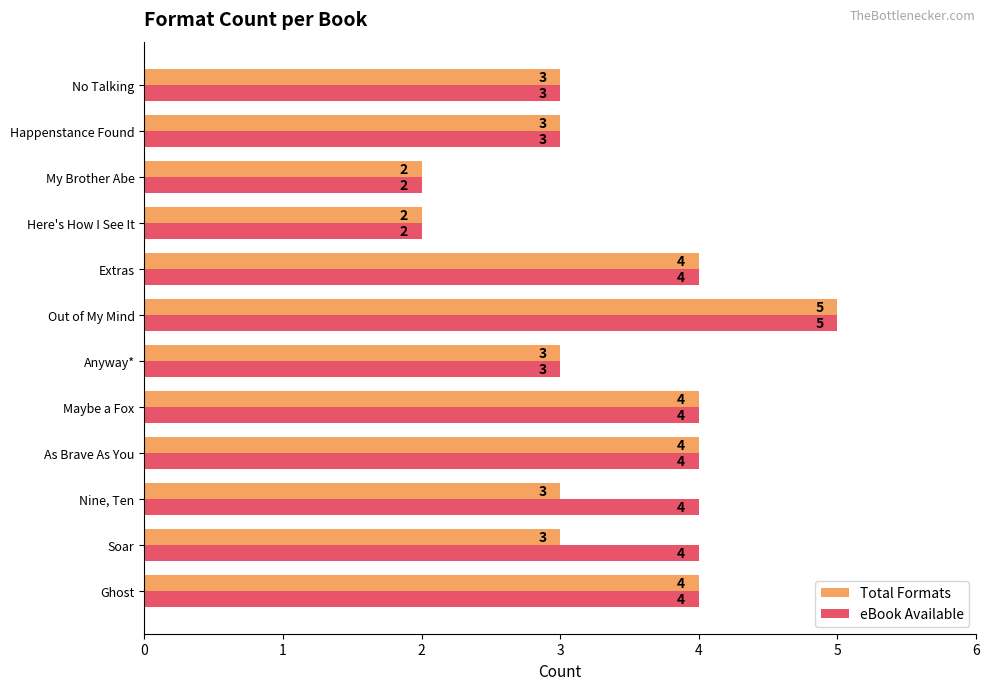

True or false: Total Formats has a value of 3 at Soar.

True